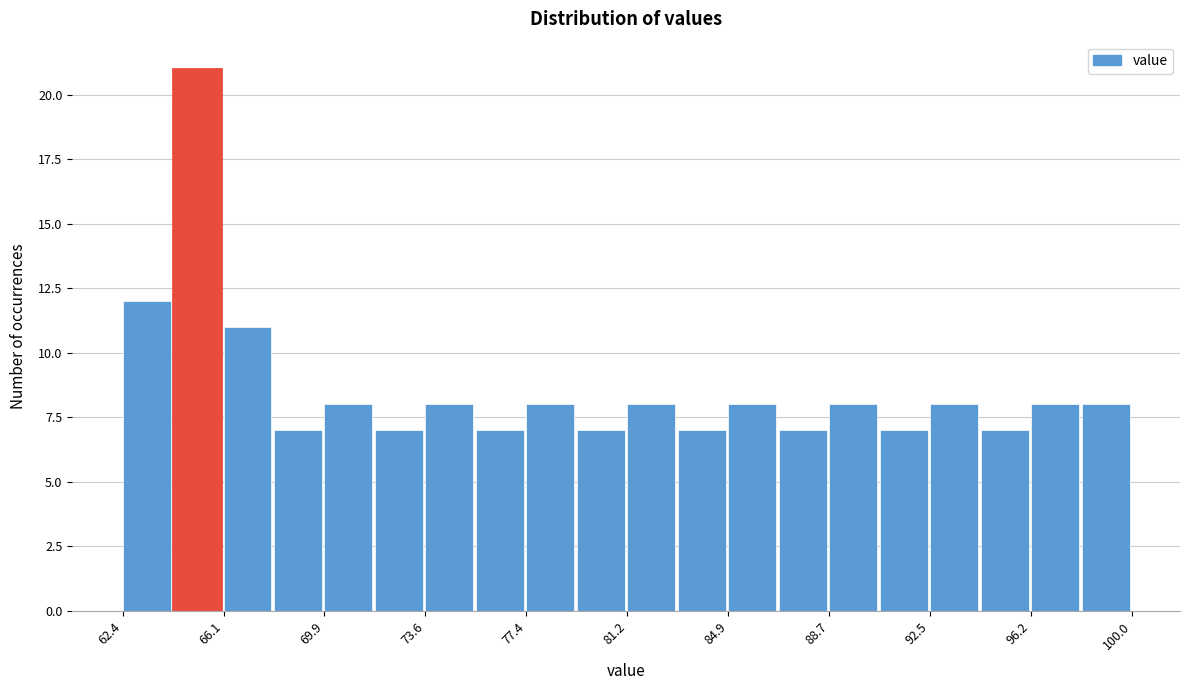

Read against the x-axis, roughly where is the centre of the tallest bar?

65.0